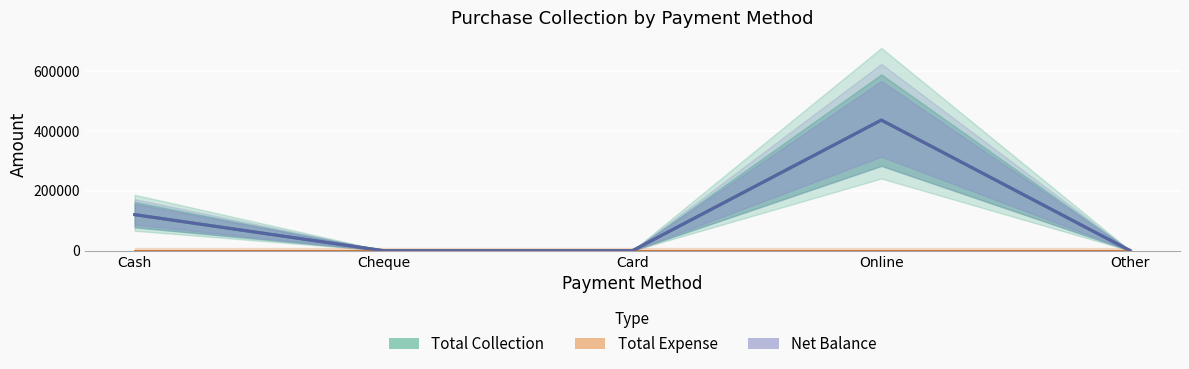

Reading left to right, transcribe all the data shown in this chart.

Total Collection: Cash=120500	Cheque=0	Card=0	Online=436700	Other=0
Total Expense: Cash=0	Cheque=0	Card=0	Online=0	Other=0
Net Balance: Cash=120500	Cheque=0	Card=0	Online=436700	Other=0